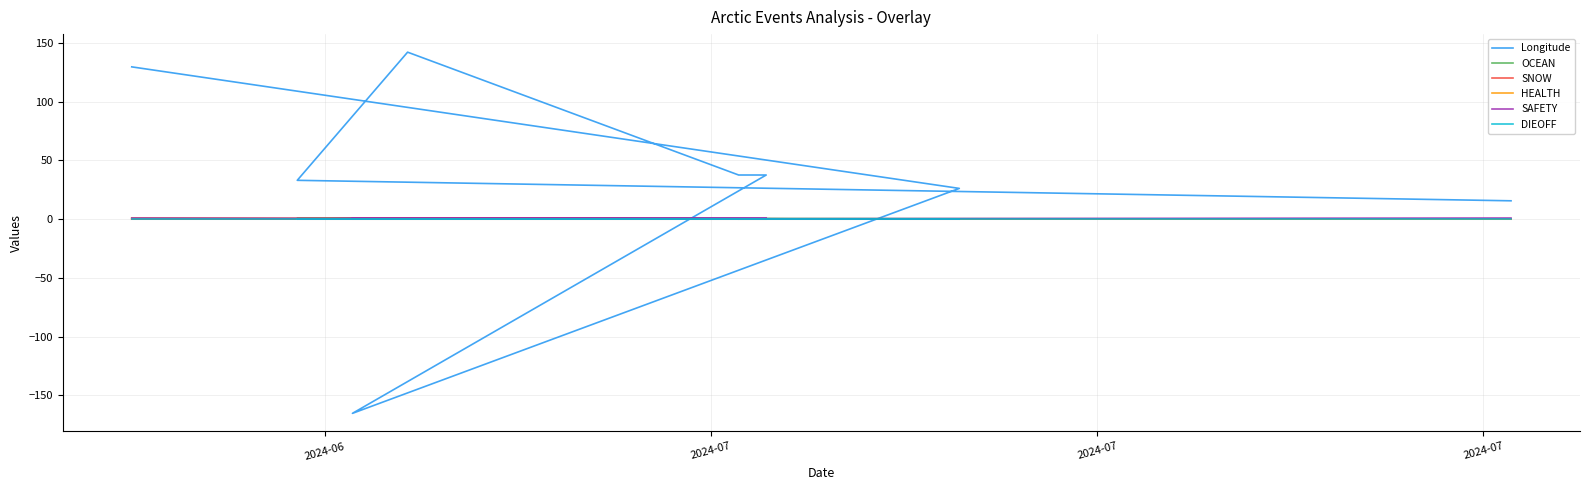

How many data points in SNOW are above 0?

2